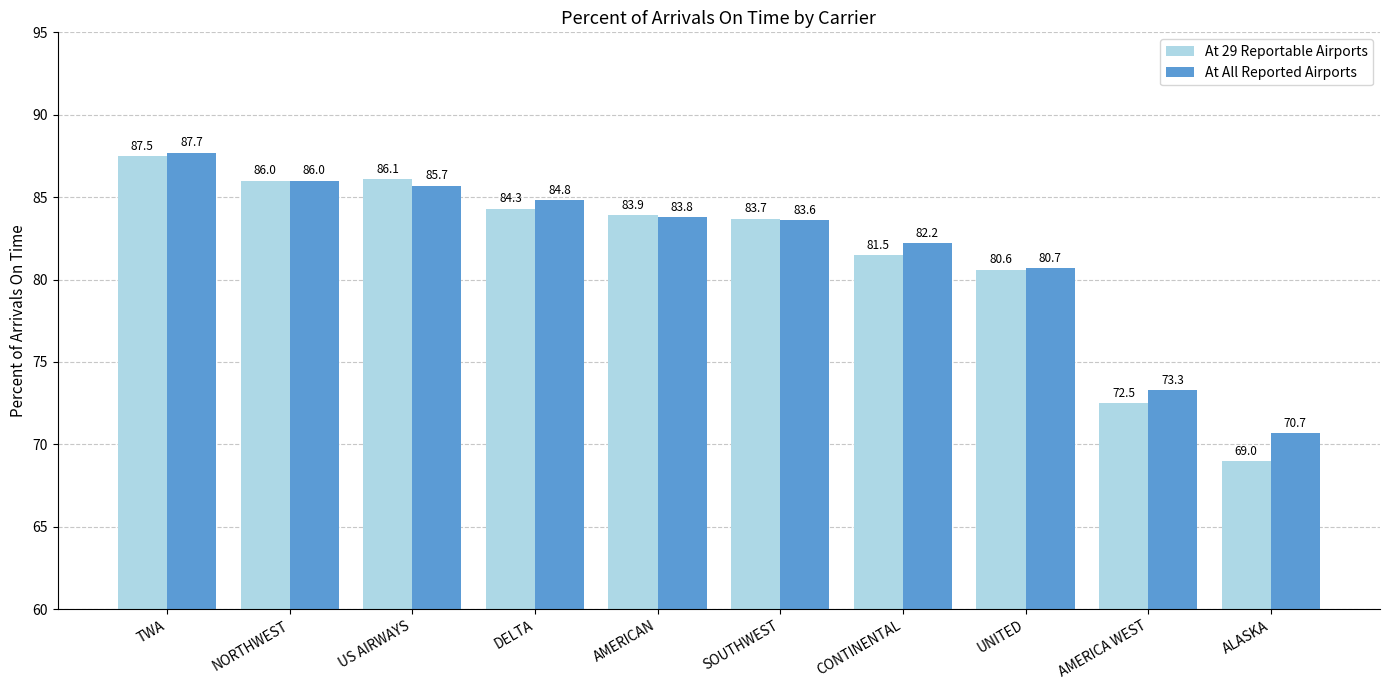

At which category does the chart reach its peak across all series?

TWA